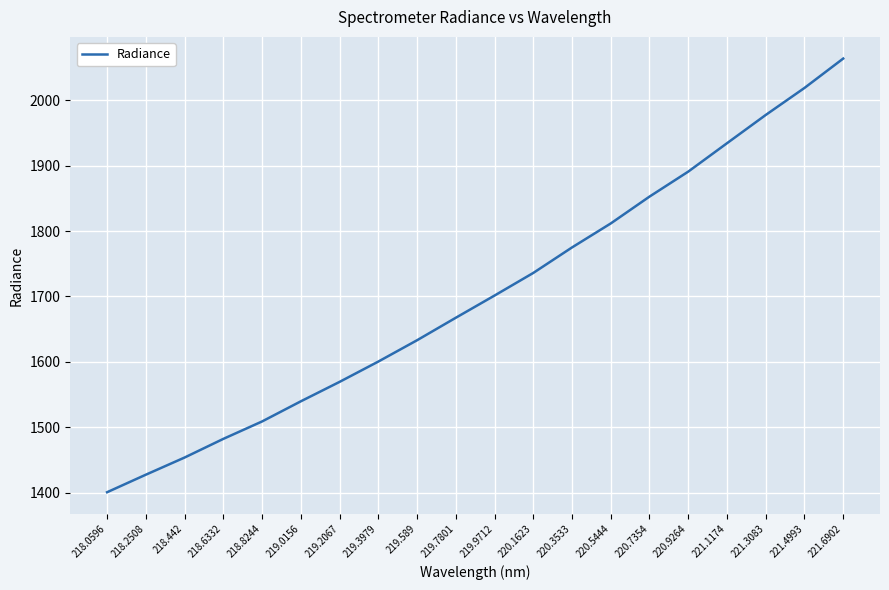

True or false: the data shows 897.1 at 220.1623.

False